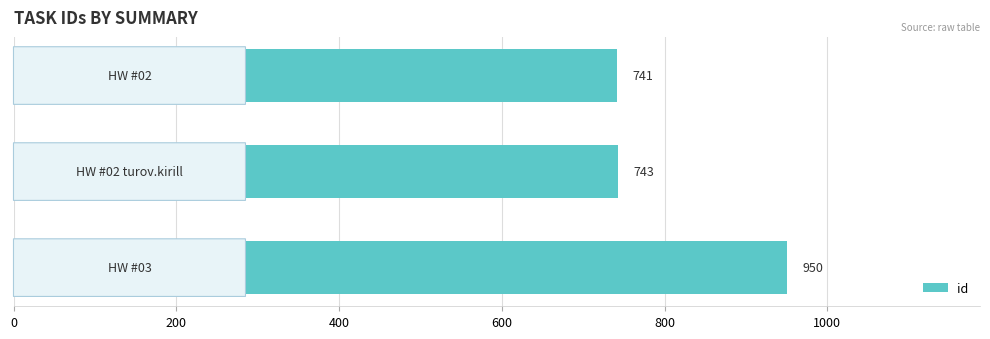

How many distinct data groups are displayed?

1